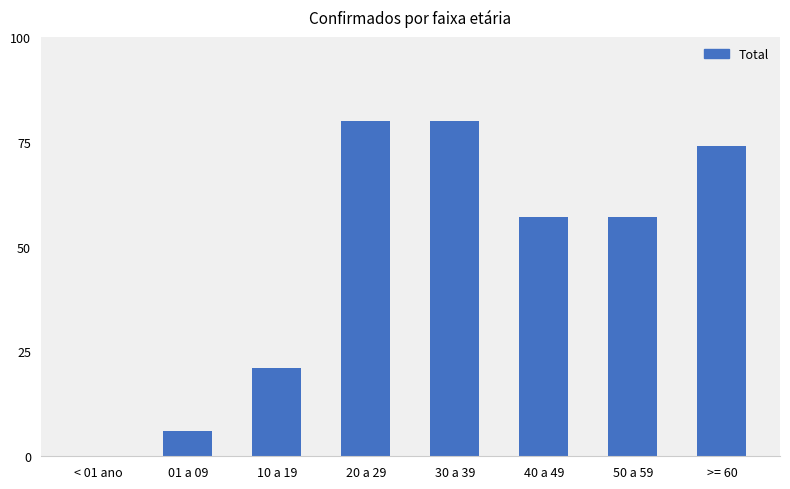

Are the bars horizontal?

No